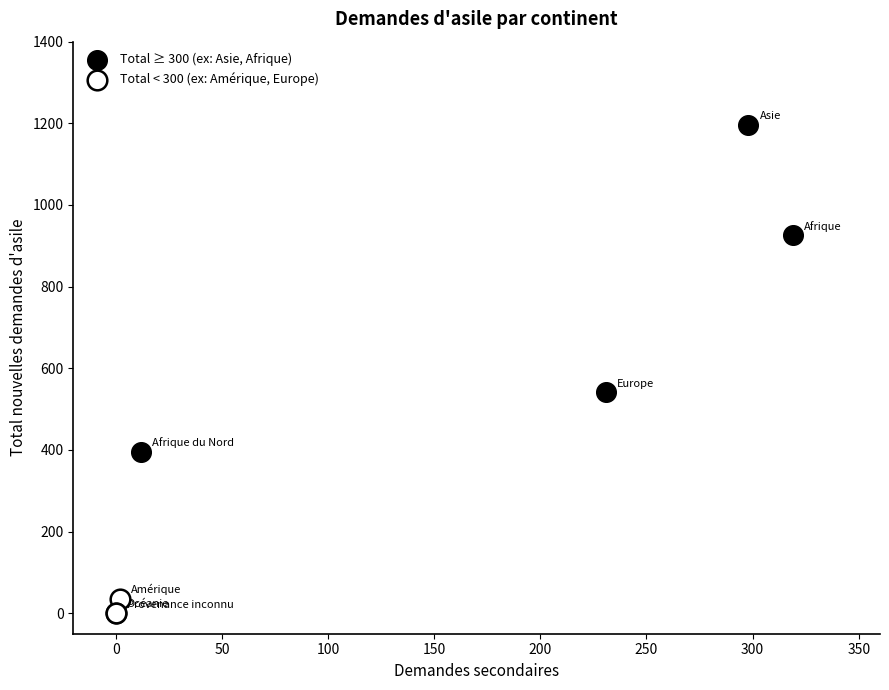

Which series has the largest Y range (max minus min)?

Total ≥ 300 (ex: Asie, Afrique)